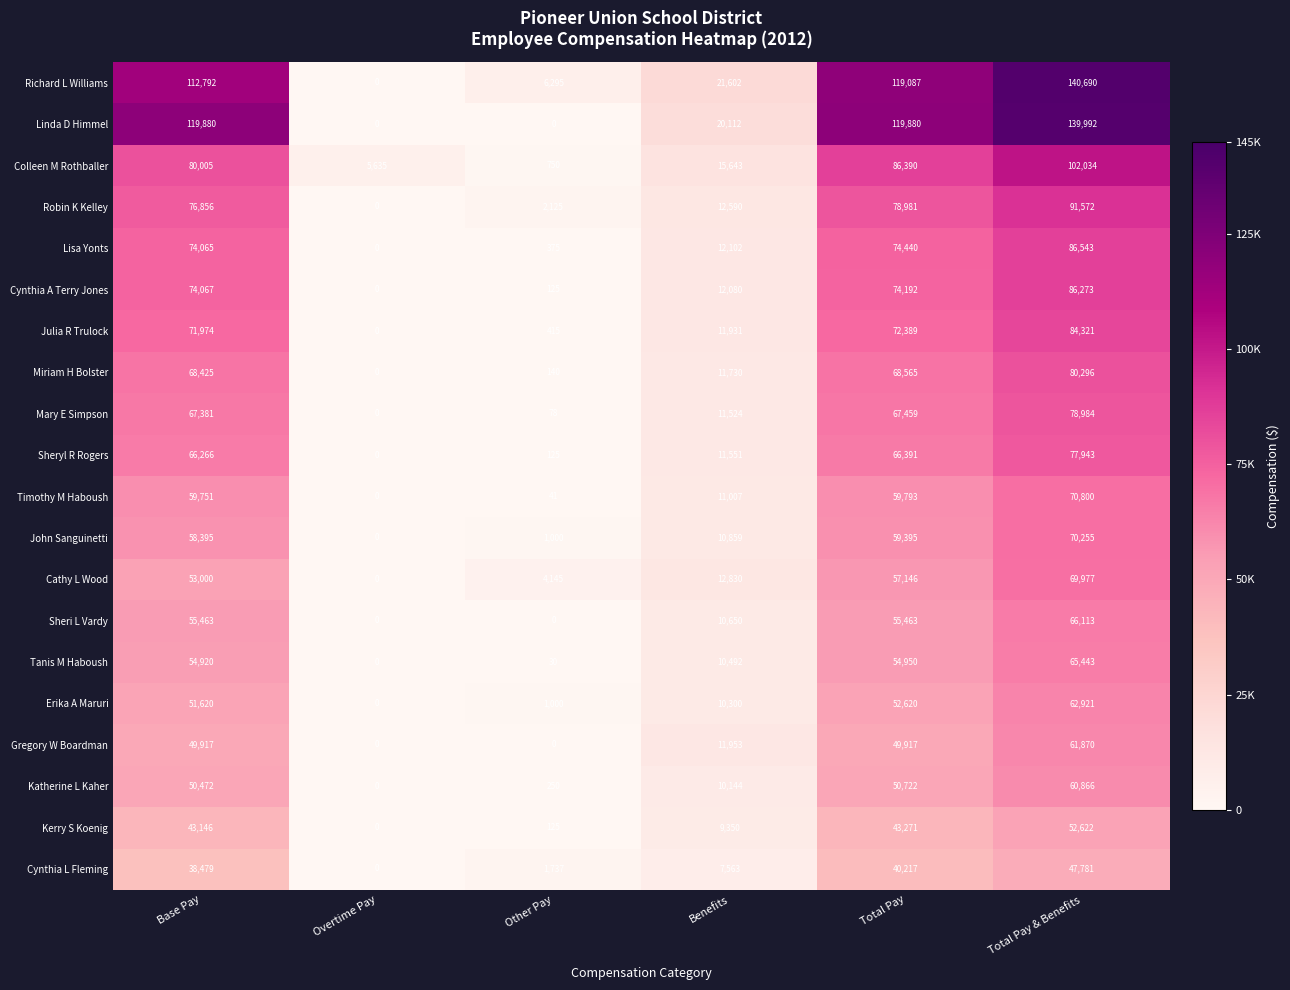

Which series changed the most between Other Pay and Total Pay?

Linda D Himmel